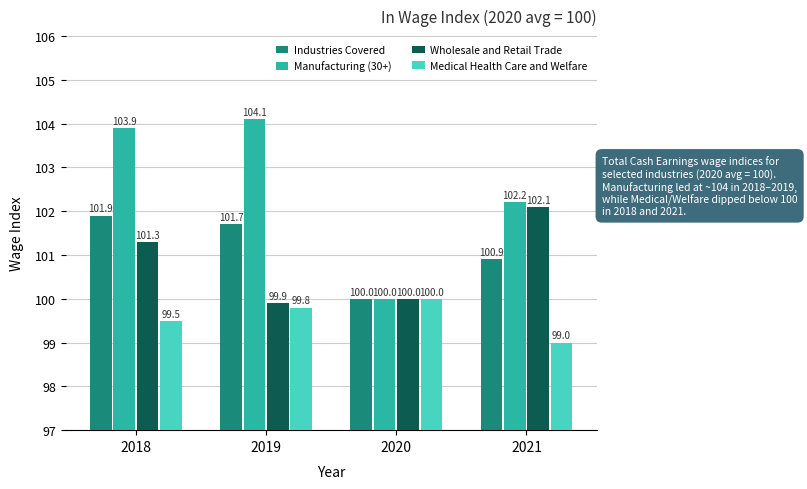

Is it true that Industries Covered equals 171.6 at 2019?

False